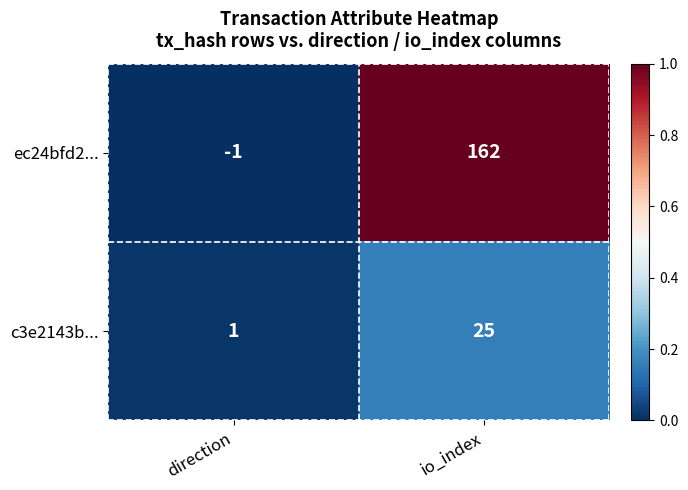

List the series in order of their peak value, lowest first.

c3e2143b..., ec24bfd2...